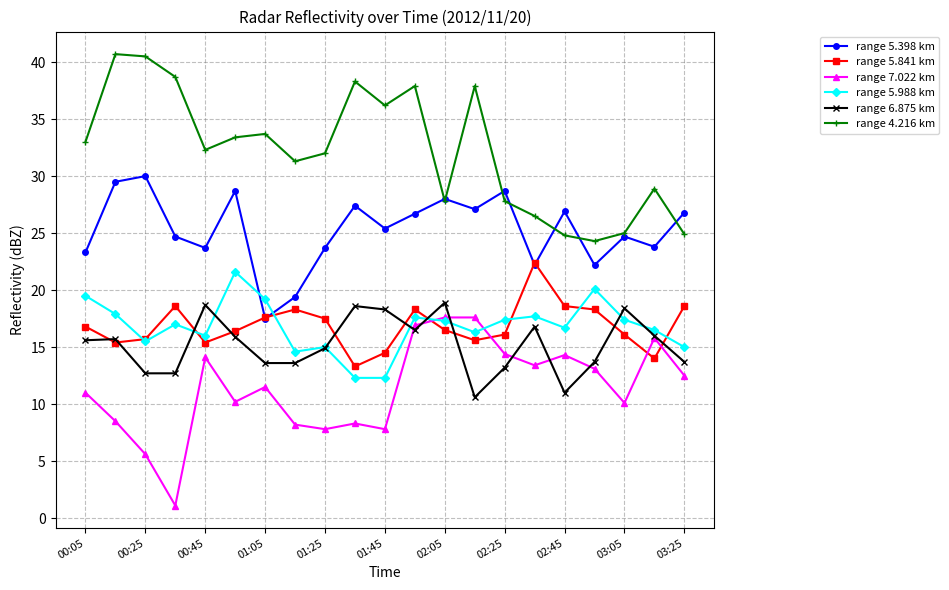

Which series has the largest total across all categories?

range 4.216 km